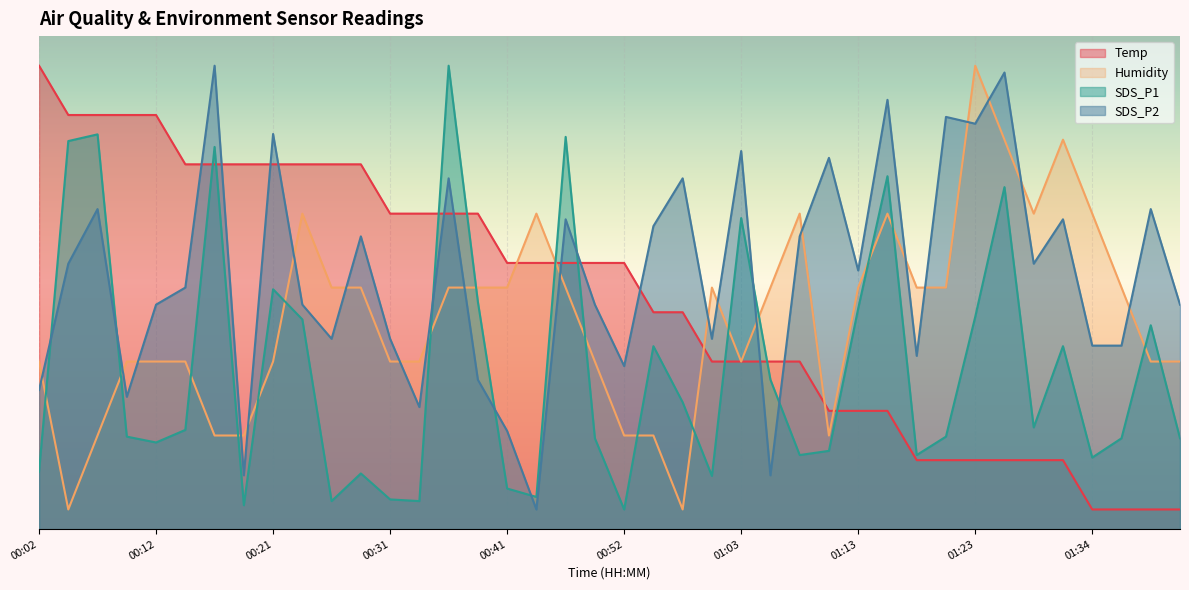

What is the value of the Humidity point at the 8th from the left?

9.5